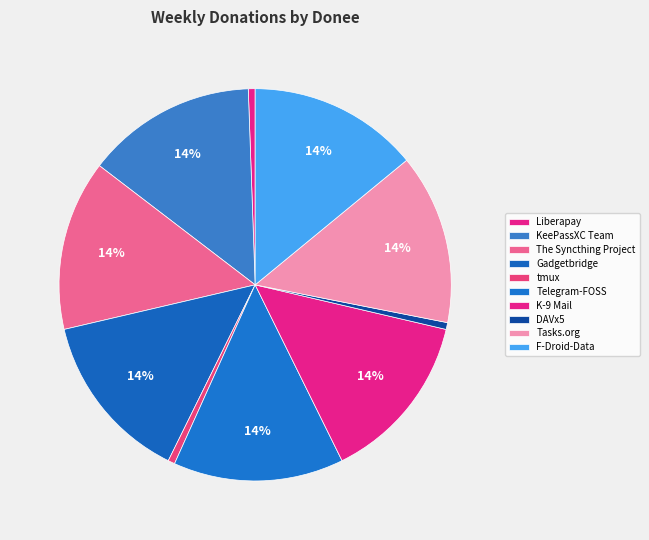

How many segments does this pie chart have?

10